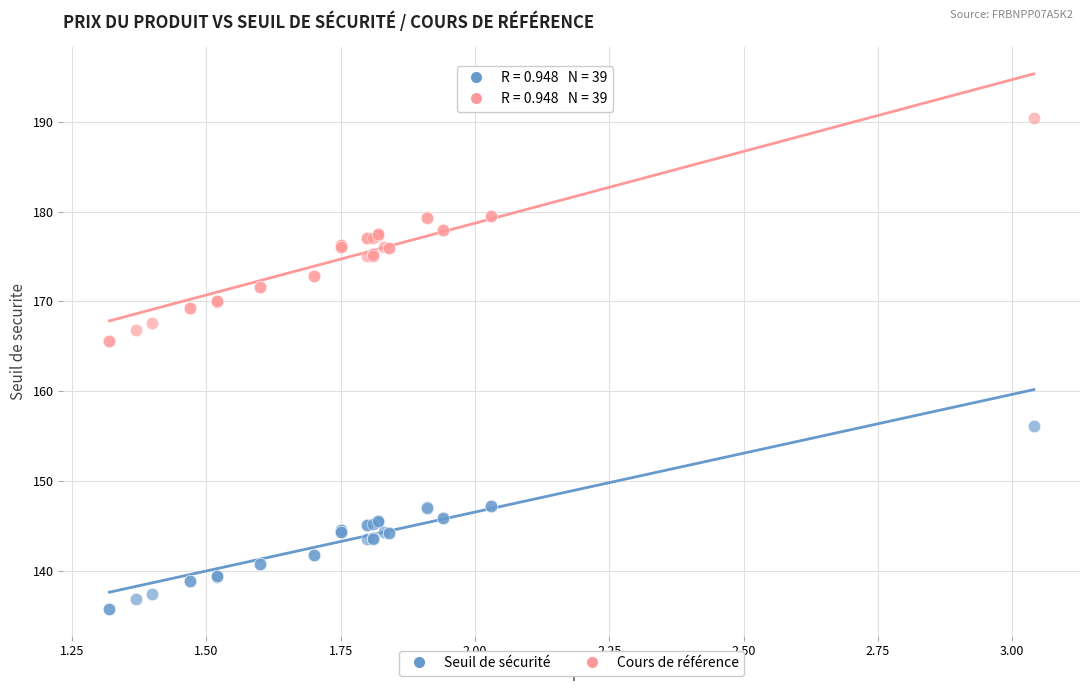

What is the X range (max minus min) for the scatter plot?

1.7